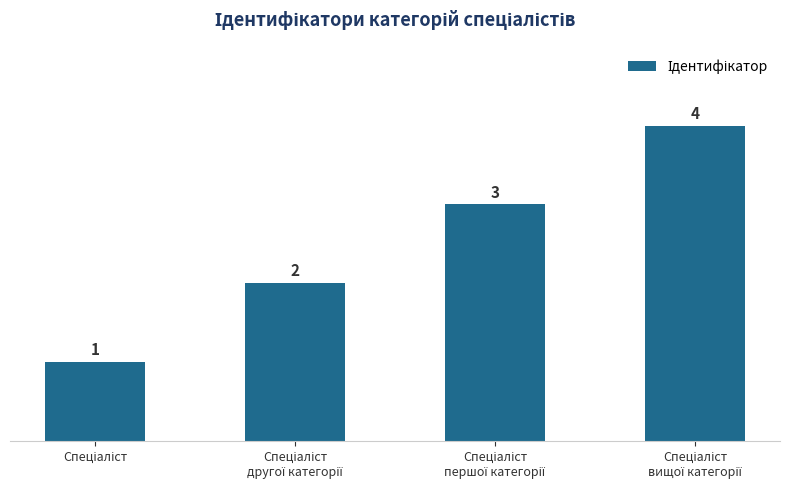

What is the greatest value displayed?

4